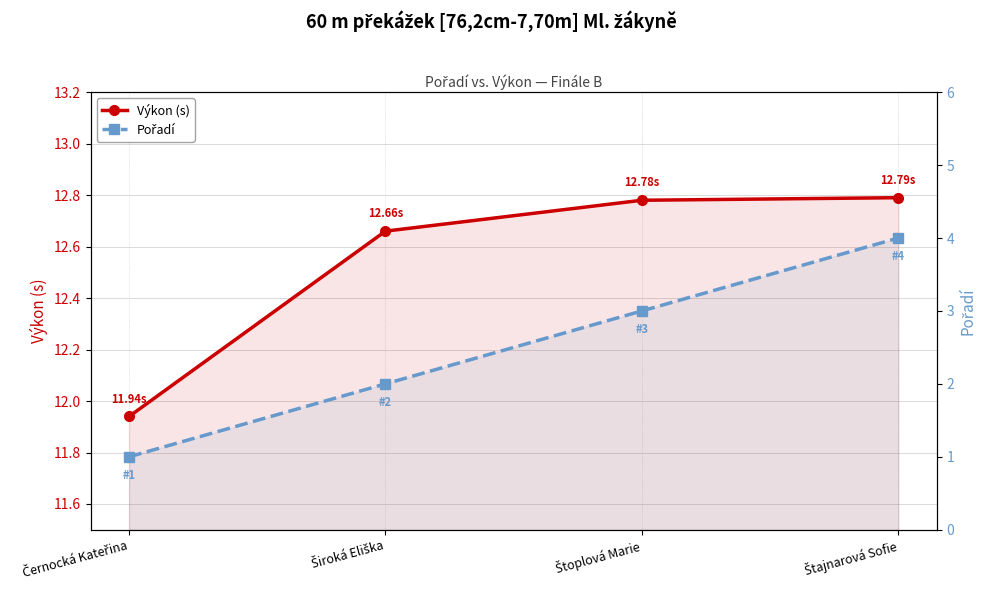

What is the total value across all series at Široká Eliška?

14.7